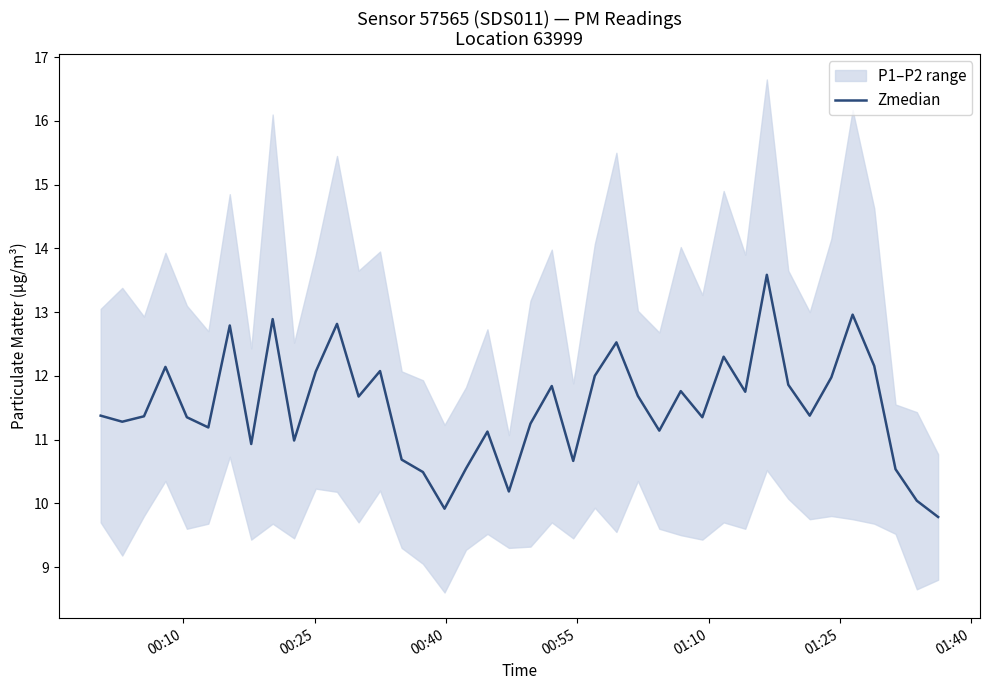

What is the highest value of the Zmedian series?

13.6